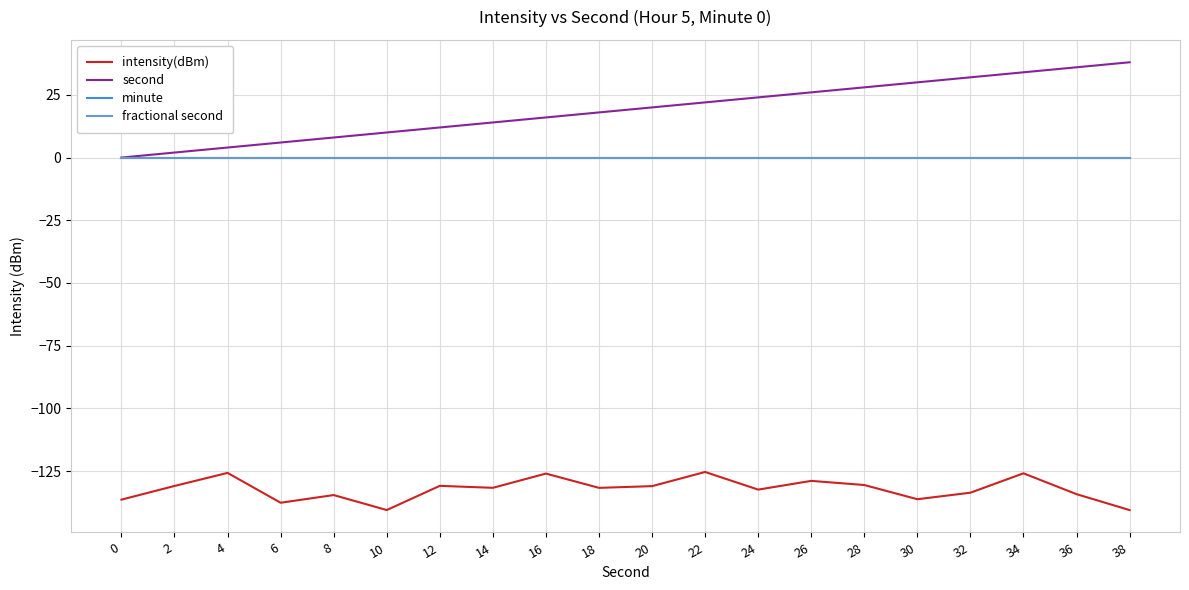

Is this an area chart (filled region under the line)?

No